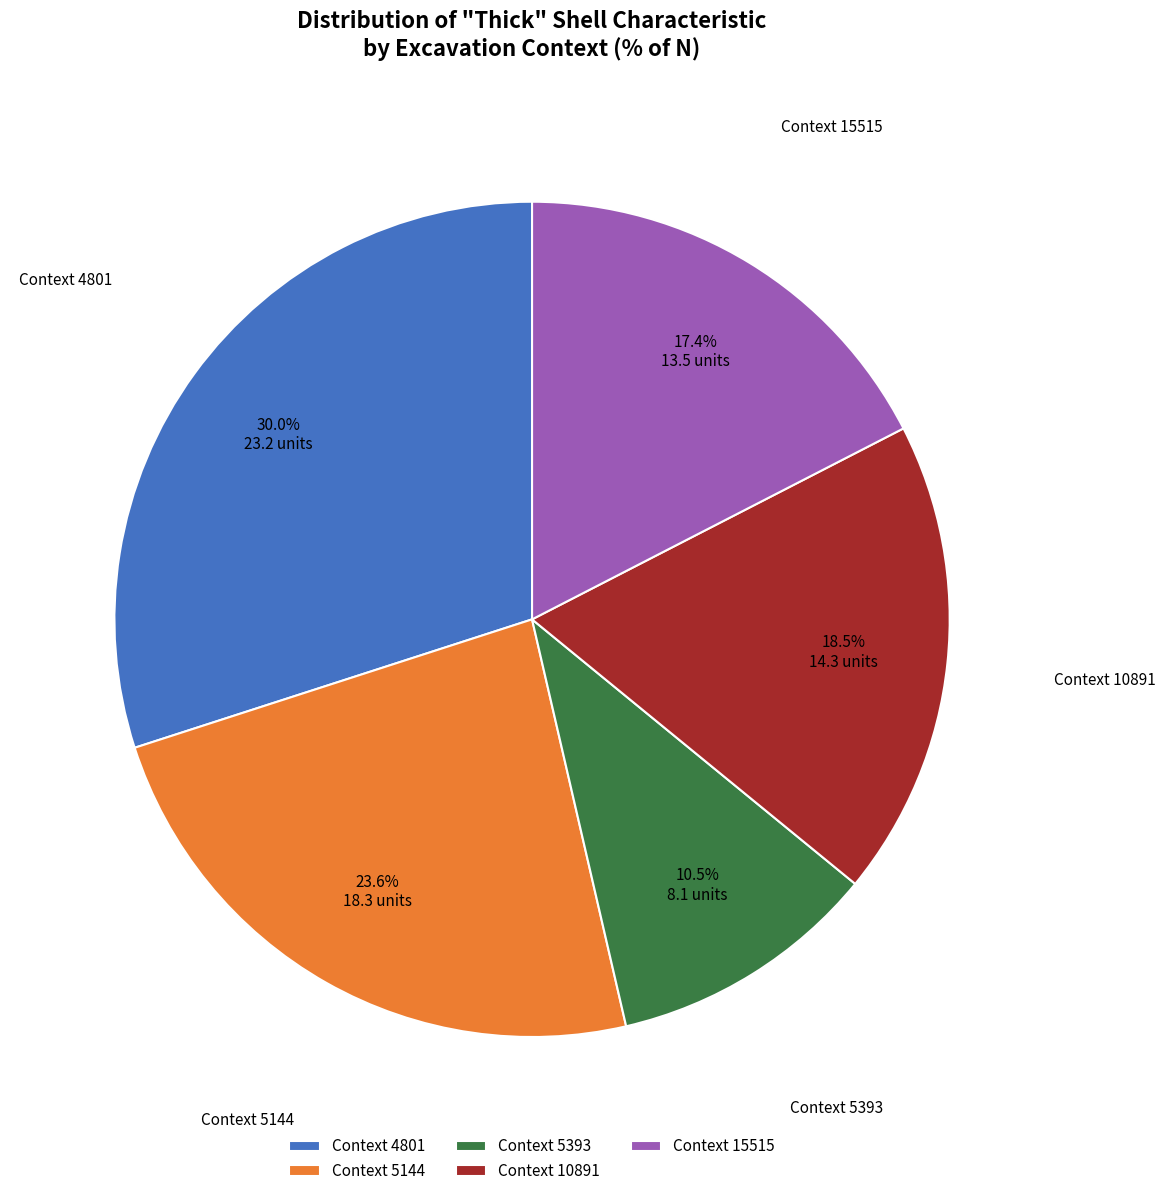

Does any single category account for the majority?

No